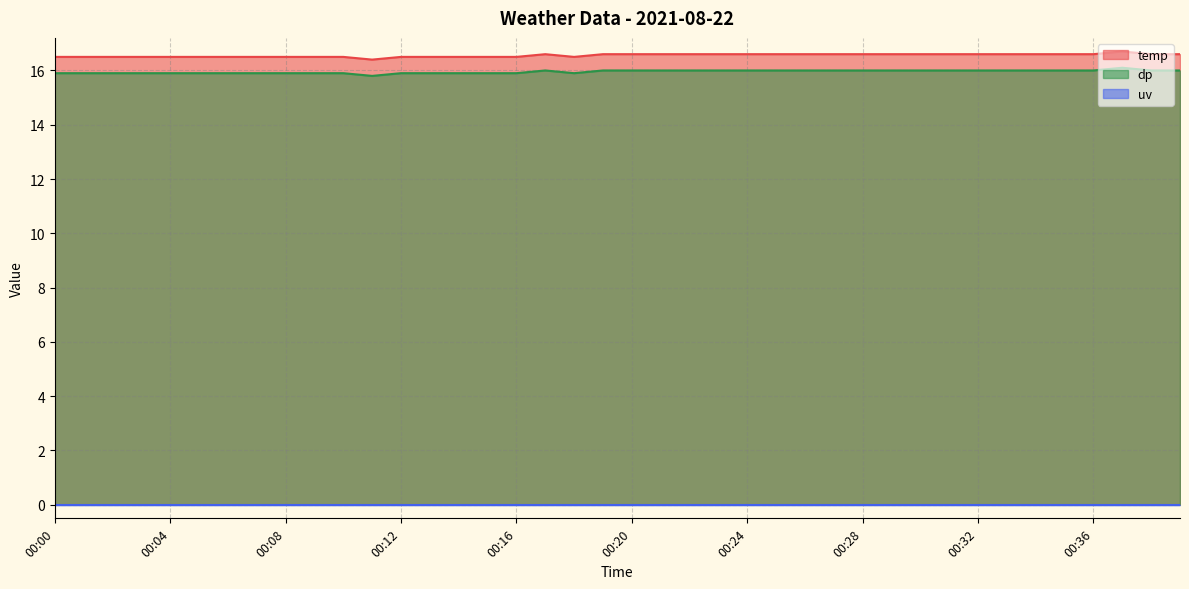

What is the value of the dp point at the 12th from the left?

15.8